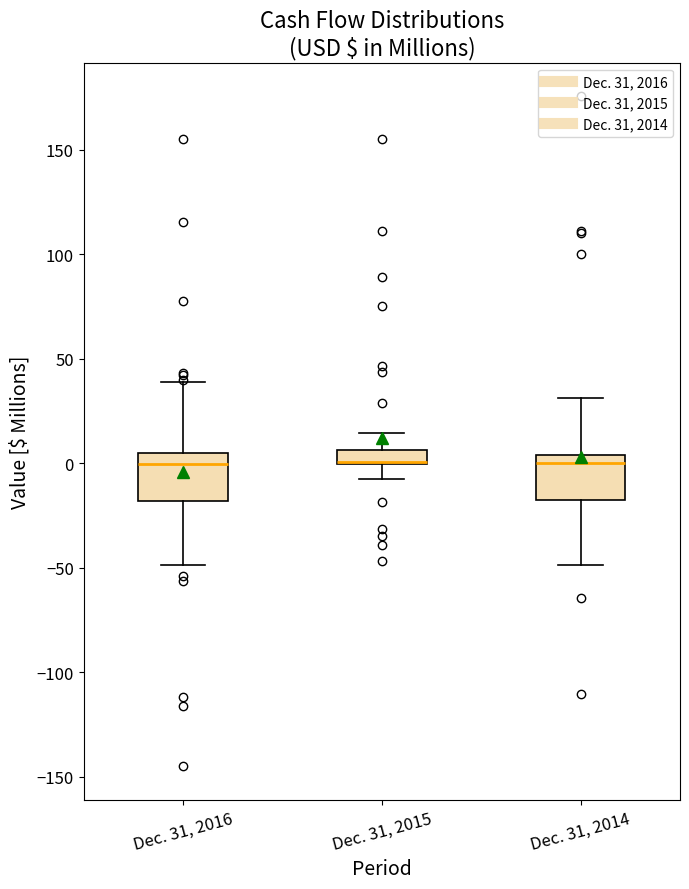

Where does the upper whisker of the box for Dec. 31, 2014 end on the y-axis? The values are not printed on the chart, so give them approximately, as read against the axis.

30